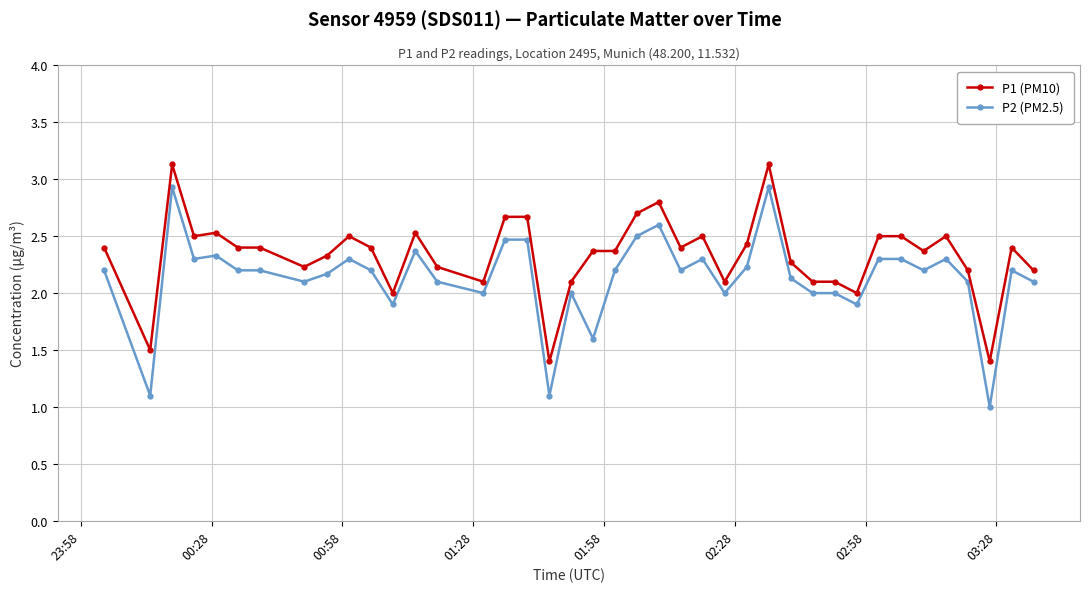

What is the sum of all P2 (PM2.5) values?

85.5